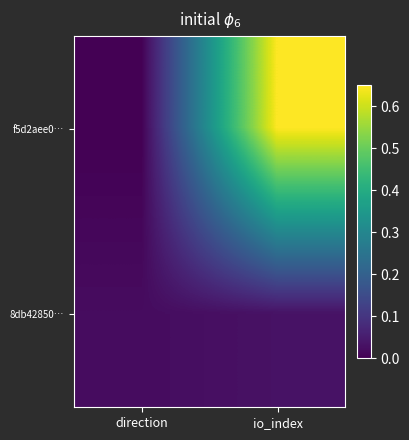

Reading left to right, extract all data points from this chart.

f5d2aee0…: direction=0.0	io_index=0.7
8db42850…: direction=0.0	io_index=0.0